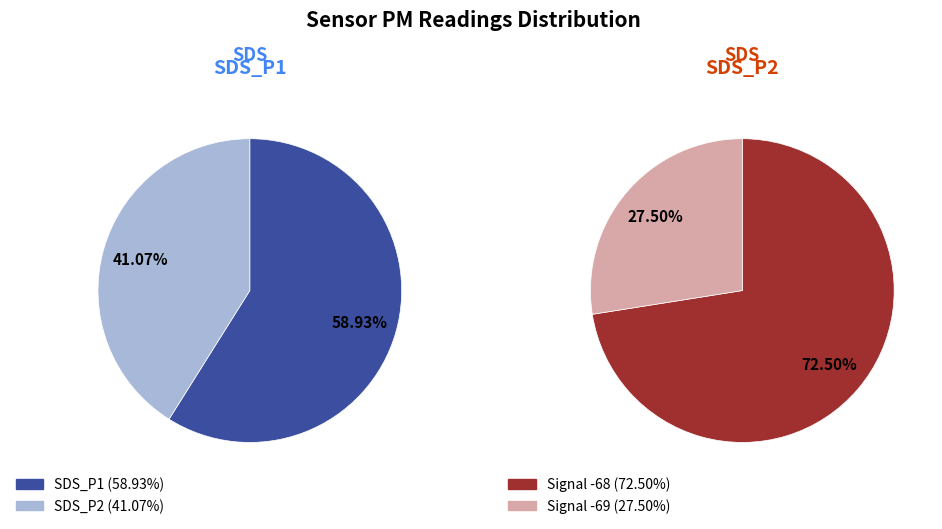

Rank the series by their maximum value, from lowest to highest.

SDS_P2, SDS_P1